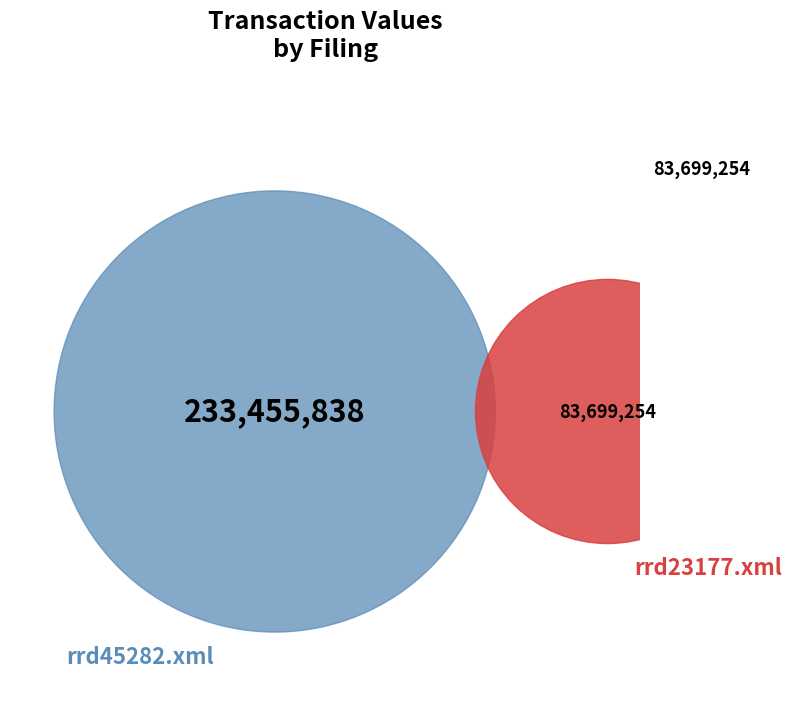

To the nearest percent, what portion does rrd45282.xml represent?

74%